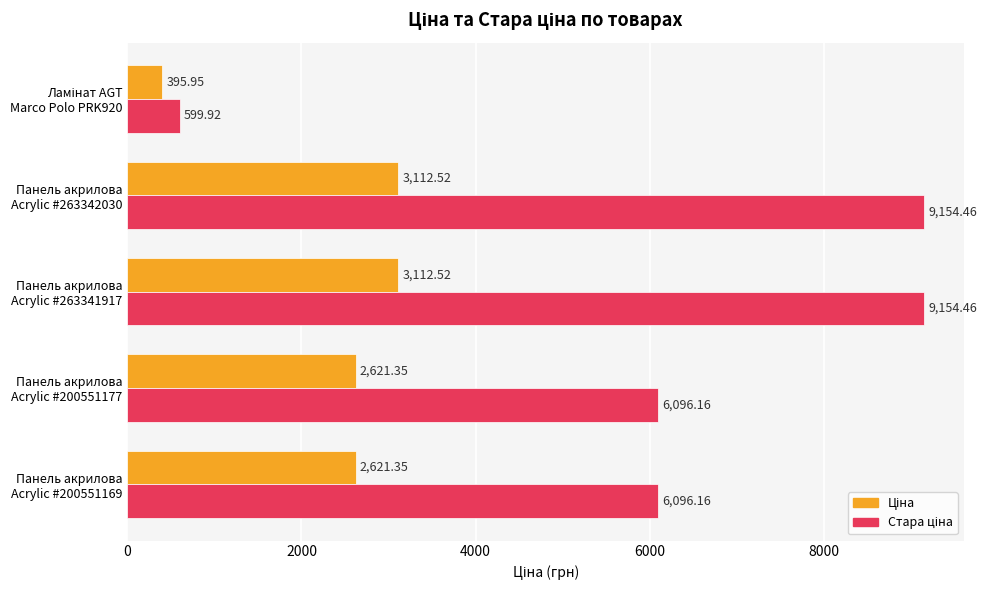

At how many categories does at least one series exceed 5202?

4